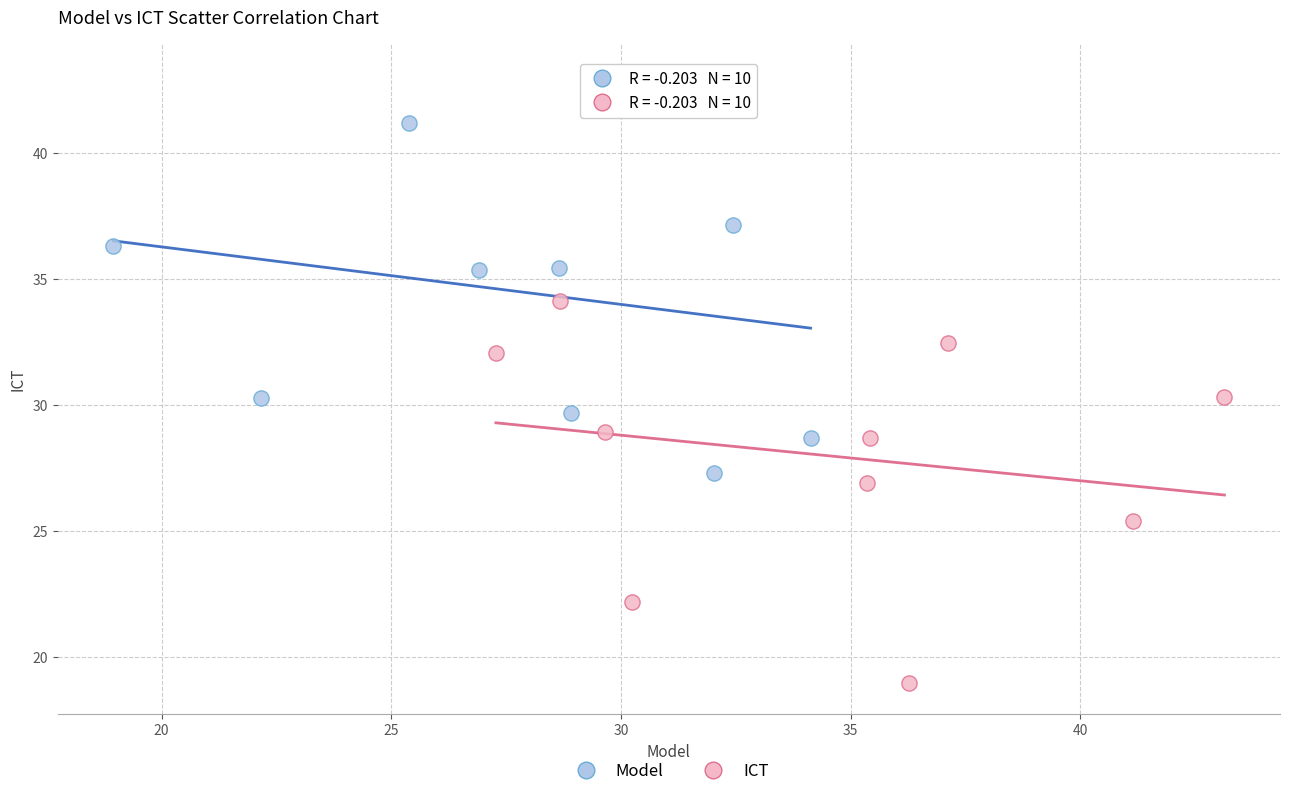

Which series contains the lowest Y value?

ICT